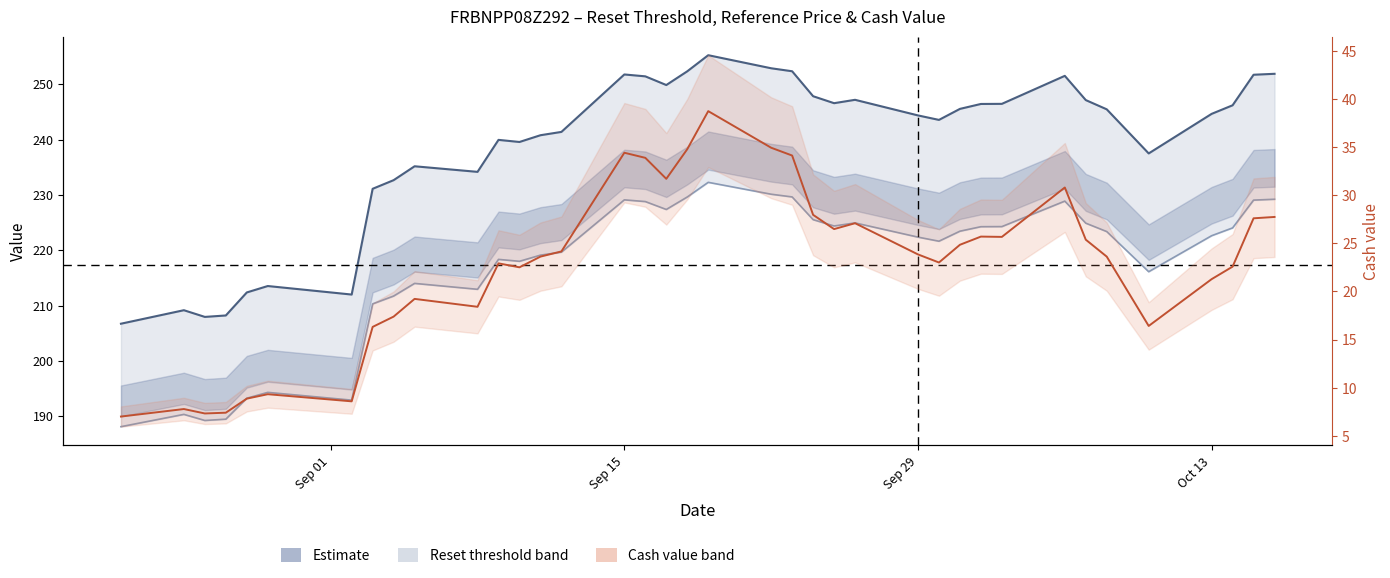

Does the chart have visible grid lines?

No